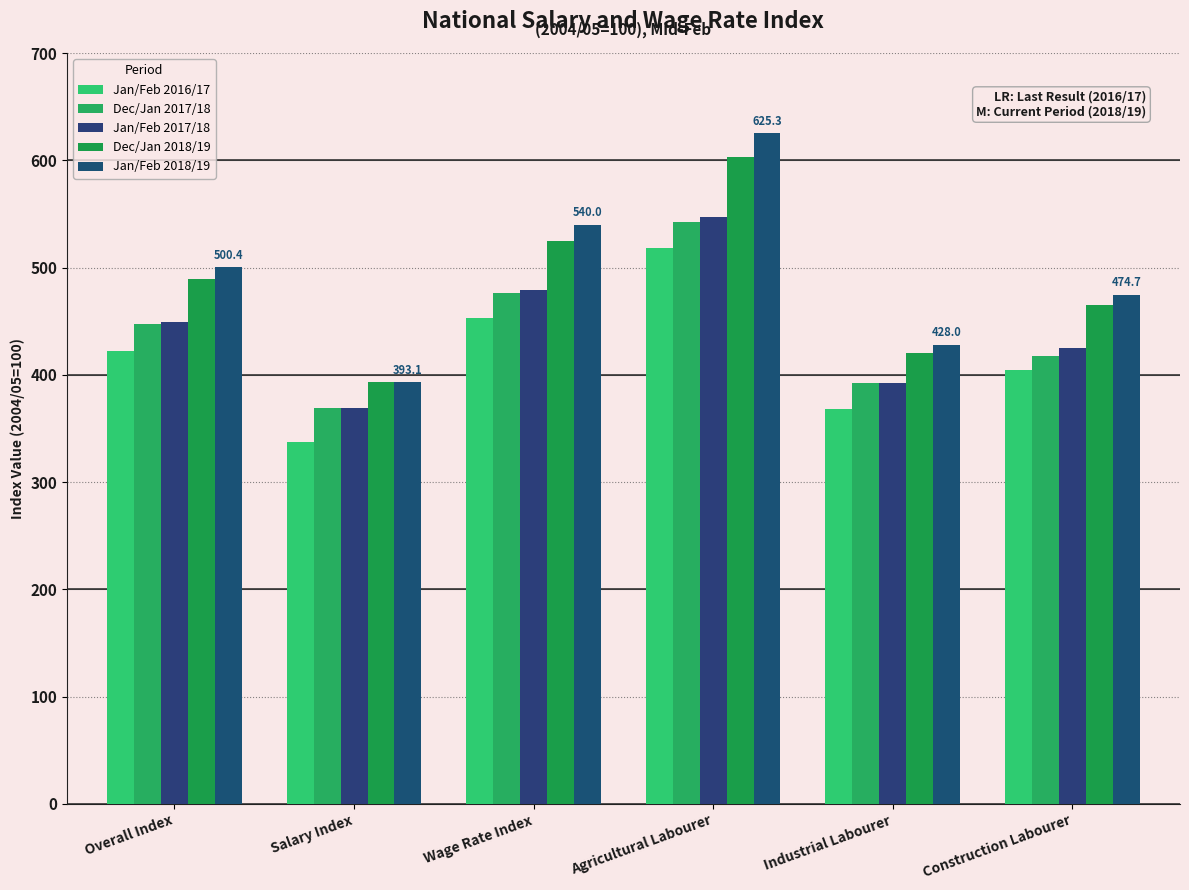

Which series changed the most between Agricultural Labourer and Construction Labourer?

Jan/Feb 2018/19